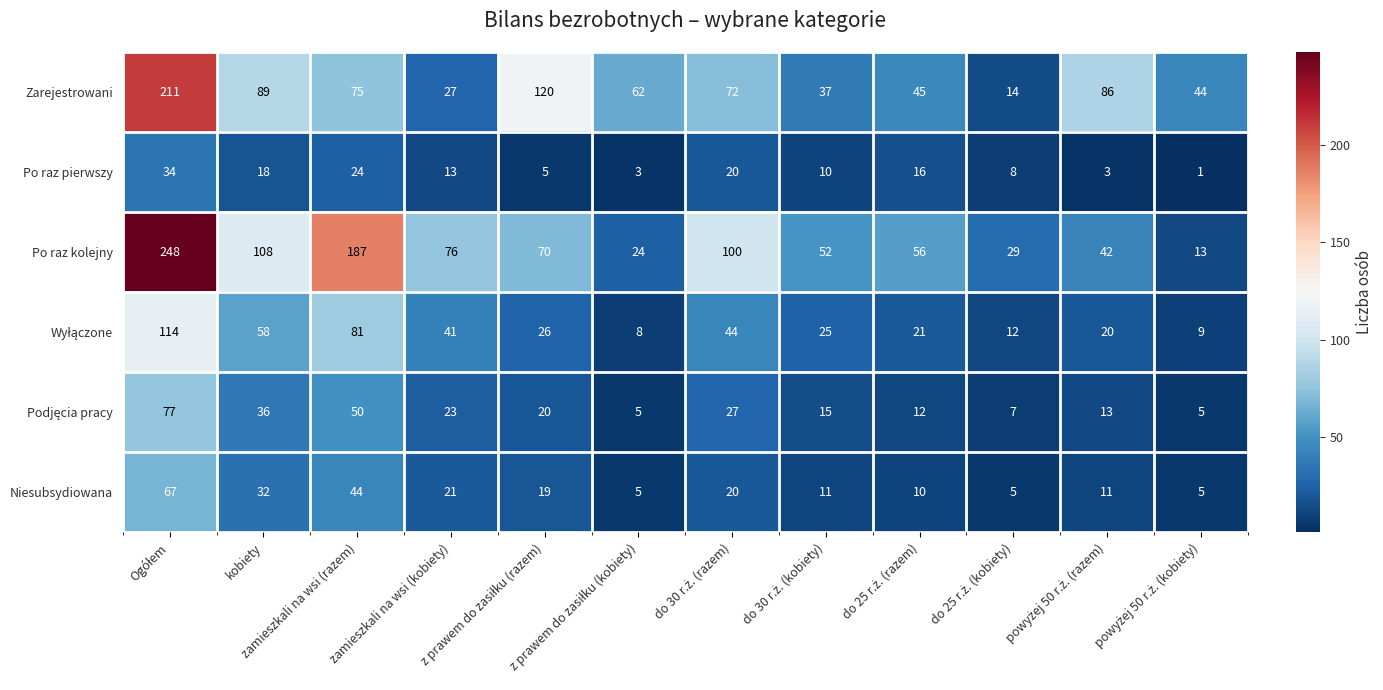

Which series has the largest total across all categories?

Po raz kolejny